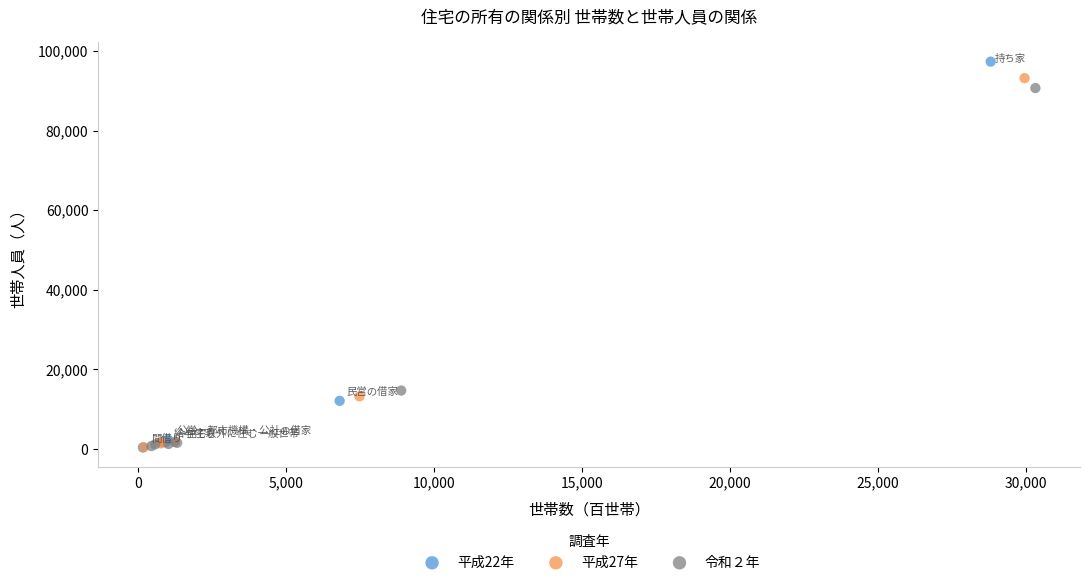

Which series has the widest spread of Y values?

平成22年